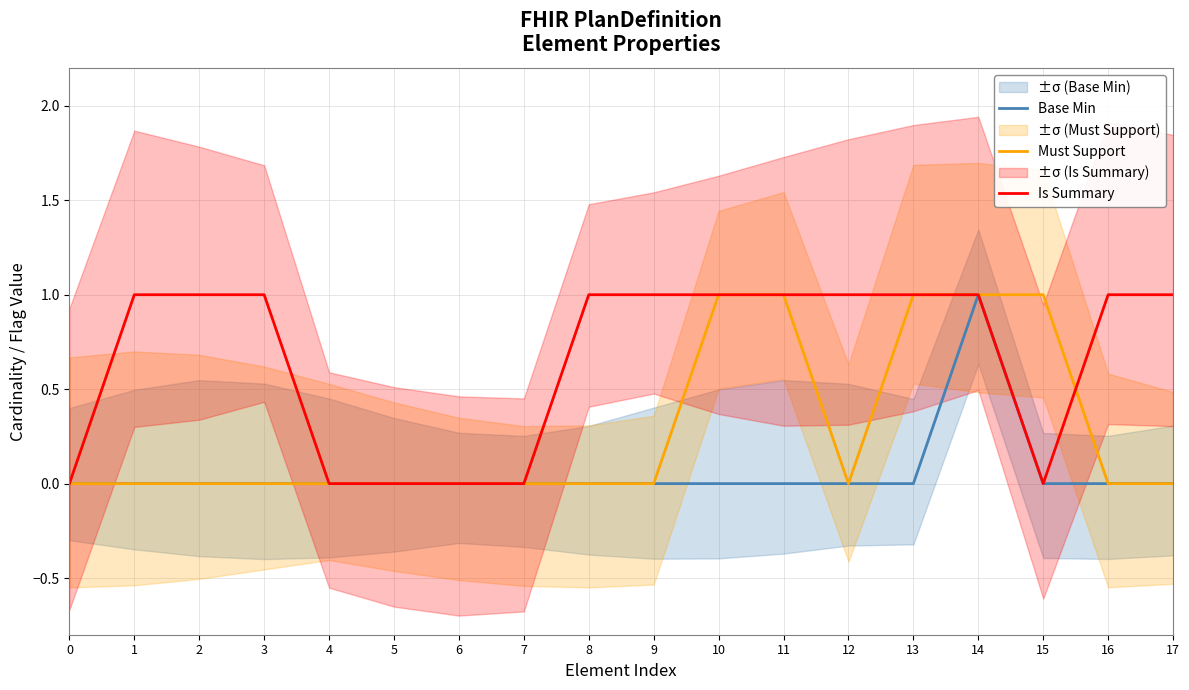

What is the difference between the highest and lowest values at 12?

1